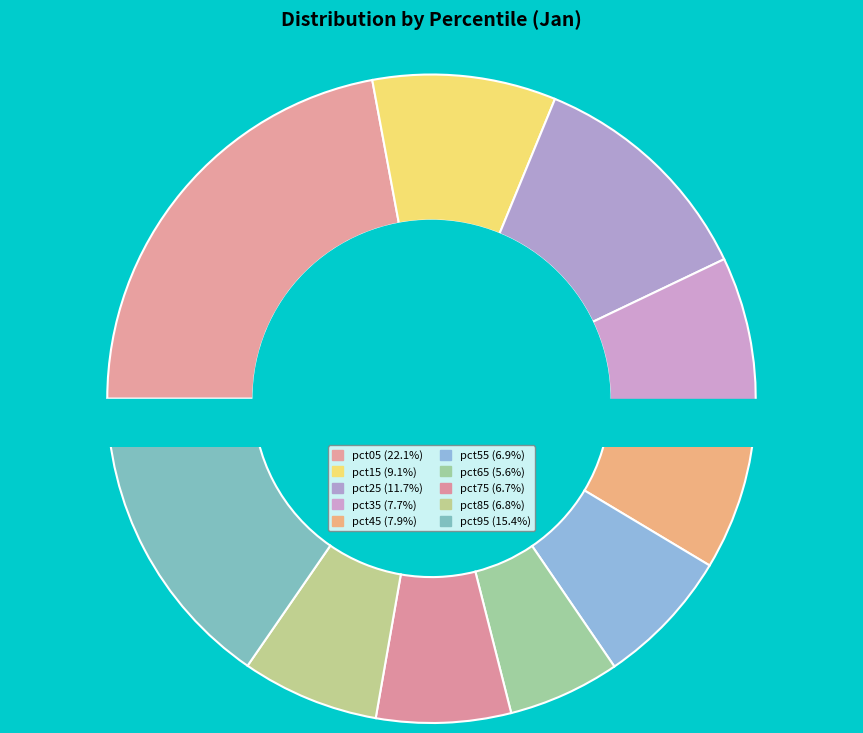

To the nearest percent, what percentage of the pie is pct85?

7%